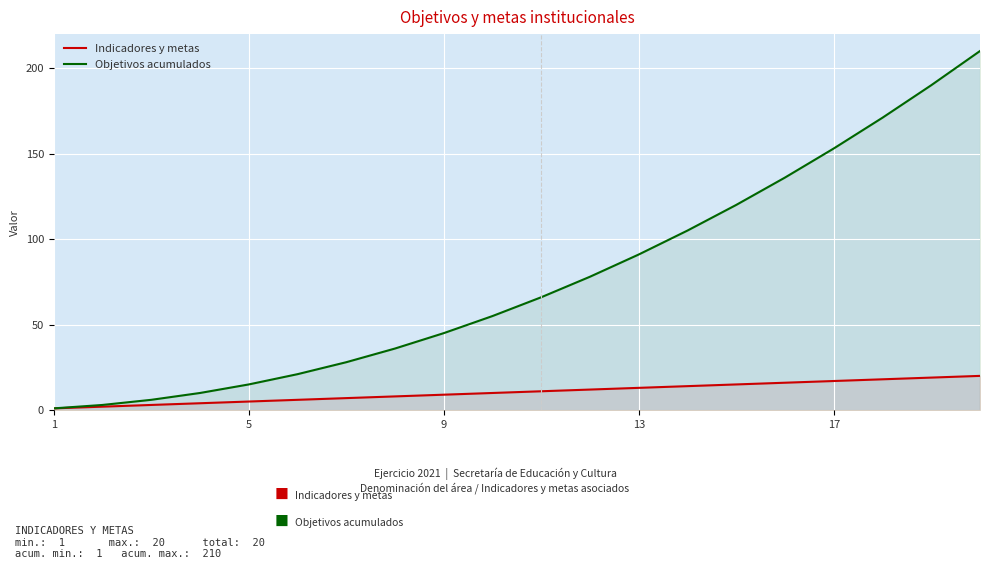

Which series has the widest spread of values?

Objetivos acumulados